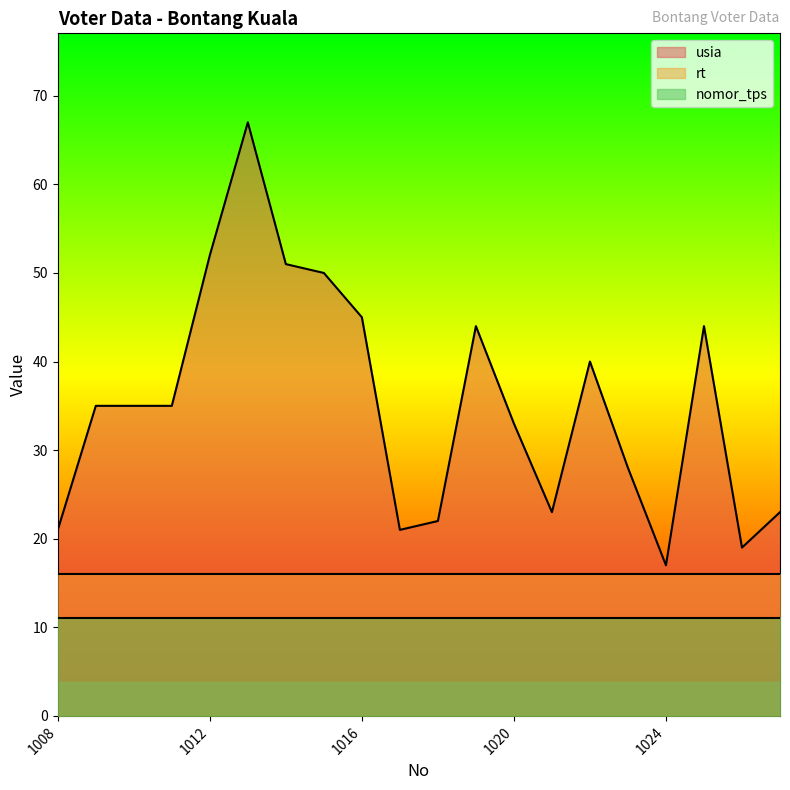

Which series has the largest total across all categories?

usia